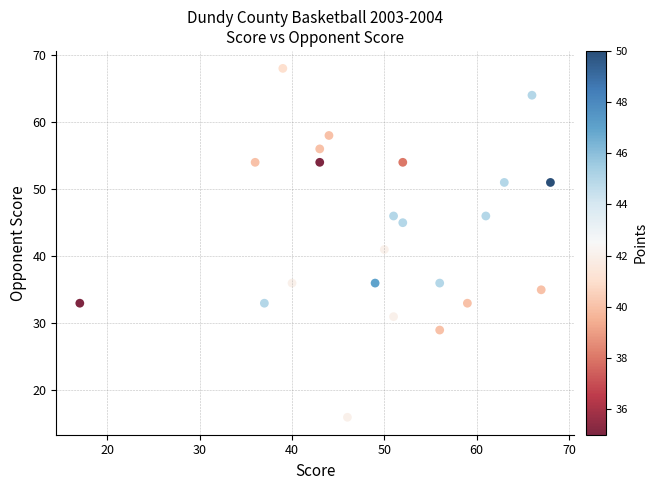

What Y value in the scatter plot is closest to 42?

41